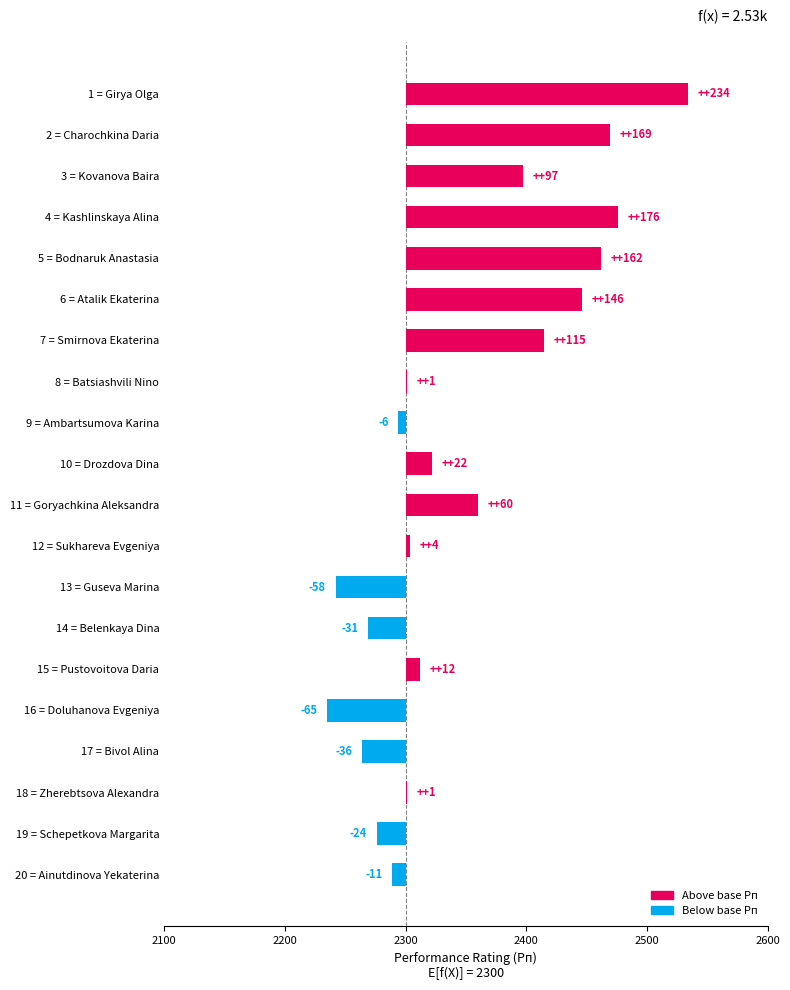

How many values are below zero?

7